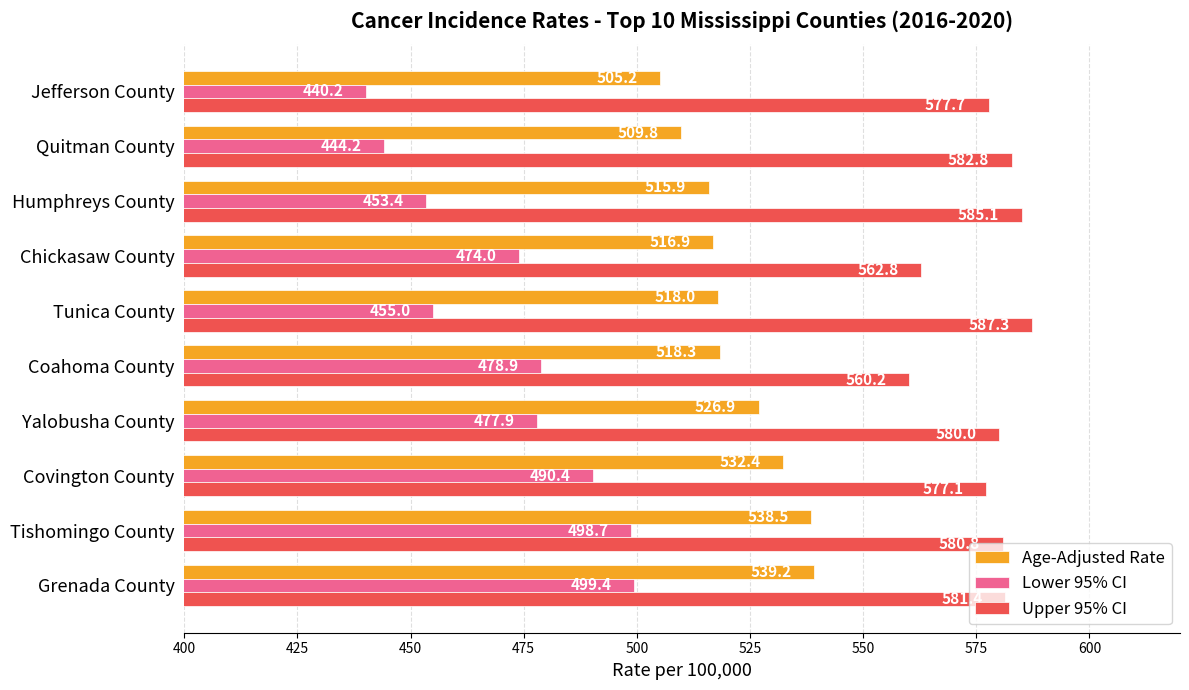

What value does the Lower 95% CI series have at Covington County?

490.4